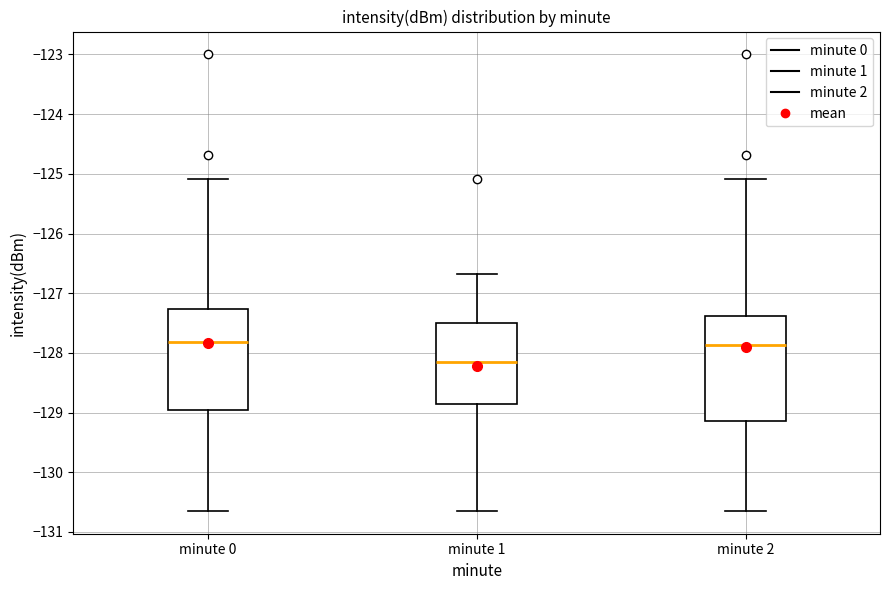

Reading left to right, transcribe this box plot: for each box, give where its median line is, the range the box spans, and where its two whiskers end, as read against the y-axis. The values are not printed on the chart, so give them approximately, as read against the axis.

minute 0: median -127.8, box -129.0 to -127.3, whiskers -130.6 to -125.1
minute 1: median -128.2, box -128.9 to -127.5, whiskers -130.6 to -126.7
minute 2: median -127.9, box -129.1 to -127.4, whiskers -130.6 to -125.1